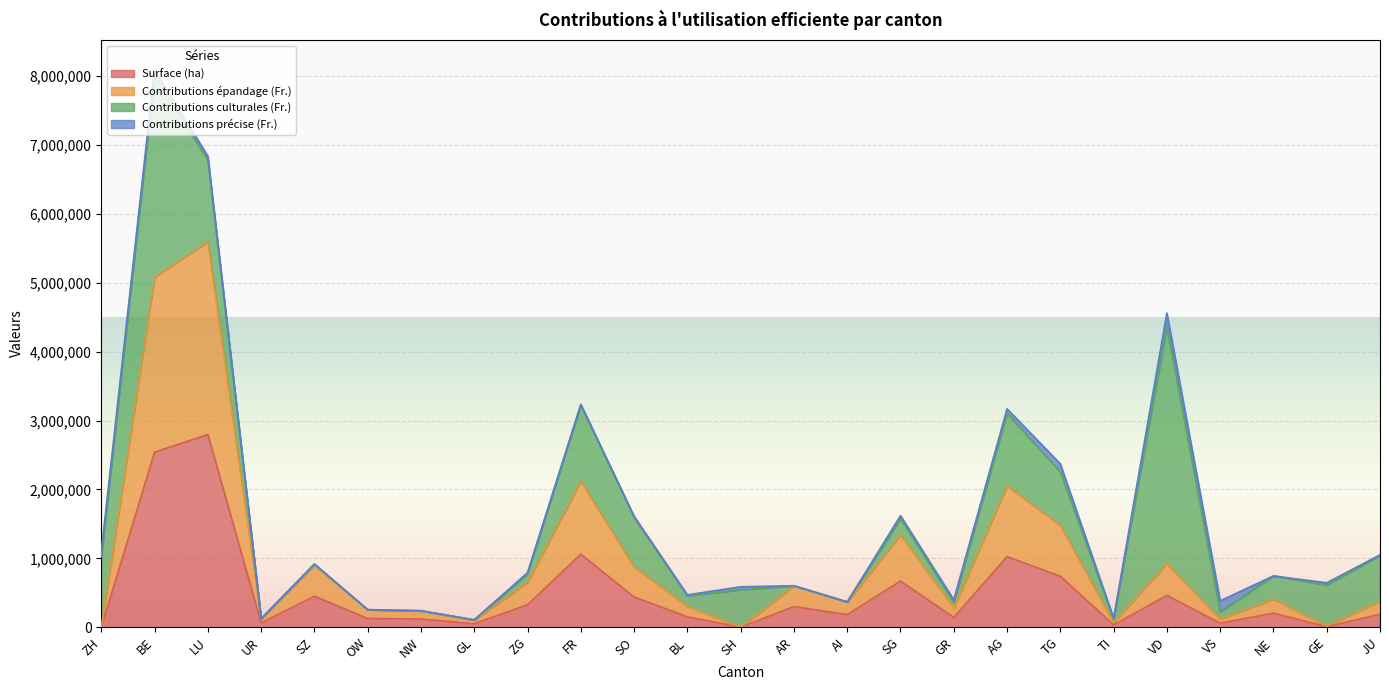

What position from the right is TG?

7